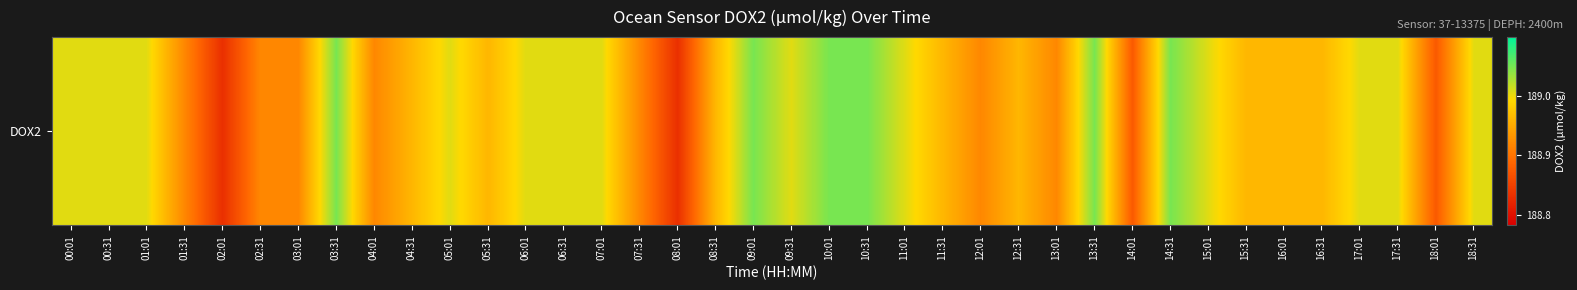

What is the sum of the values at 12:01 and 11:31?

377.9